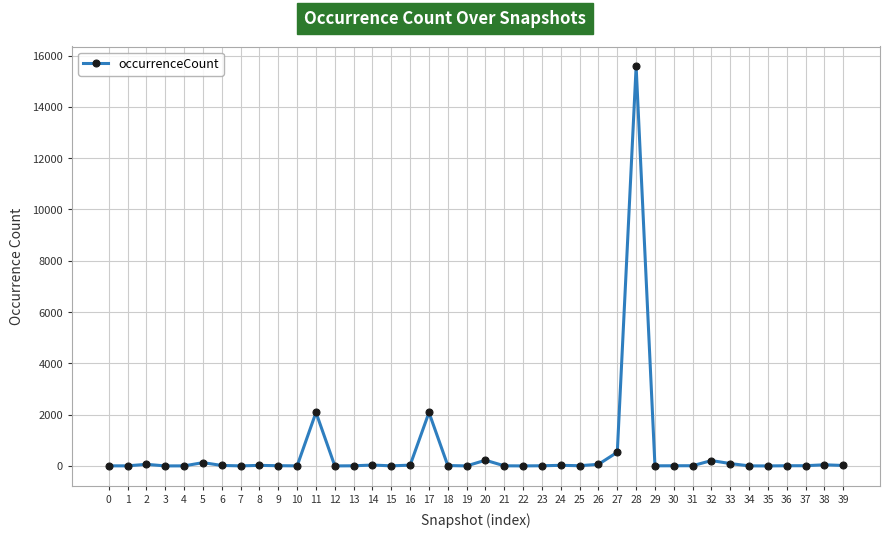

What is the greatest value displayed?

15577